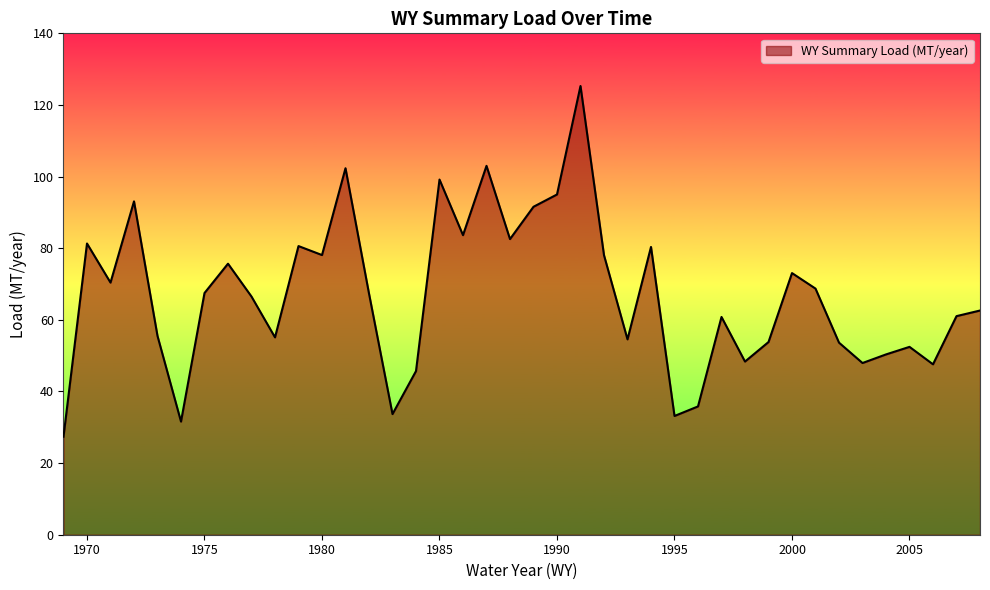

What is the minimum value shown in the chart?

27.4